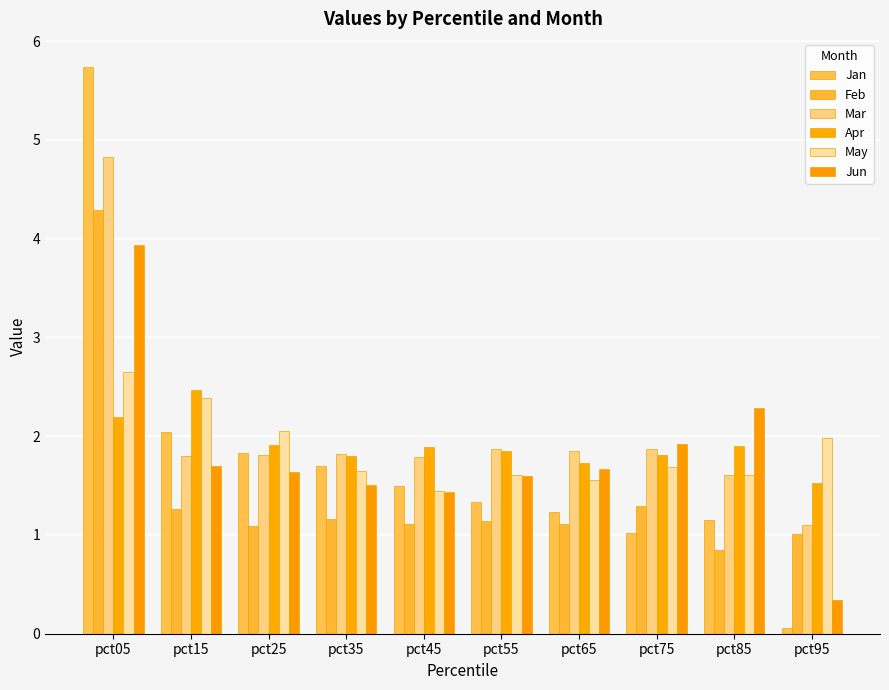

What is the maximum value for May?

2.7